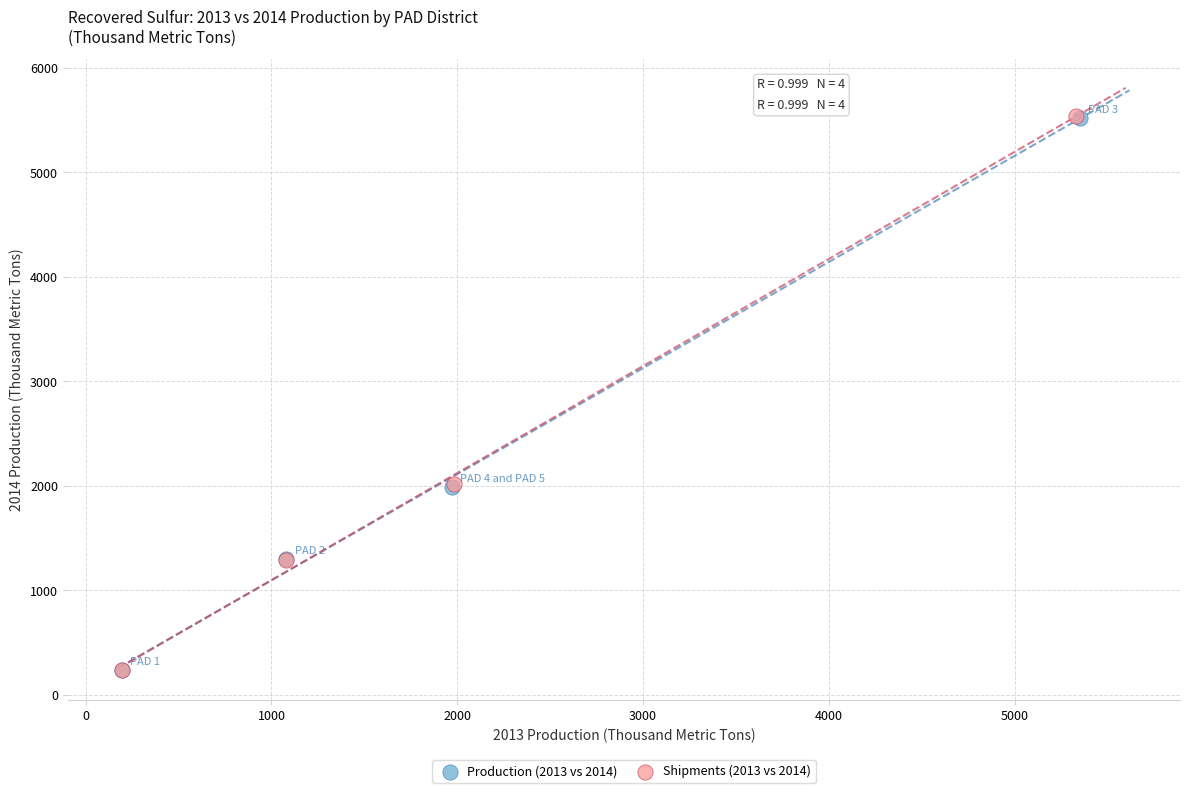

Which series has the widest spread of Y values?

Shipments (2013 vs 2014)